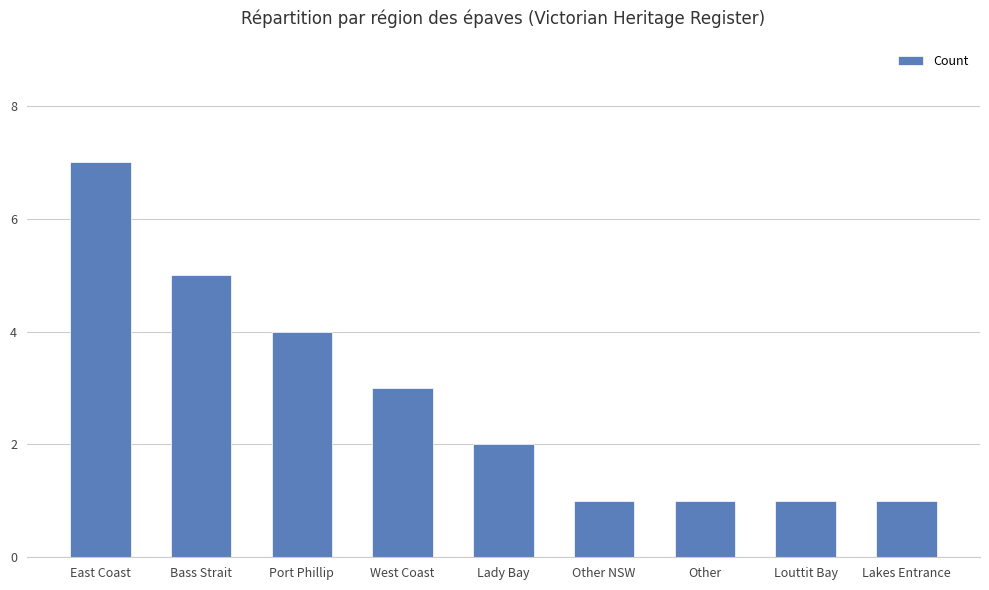

How many values are below 2?

4